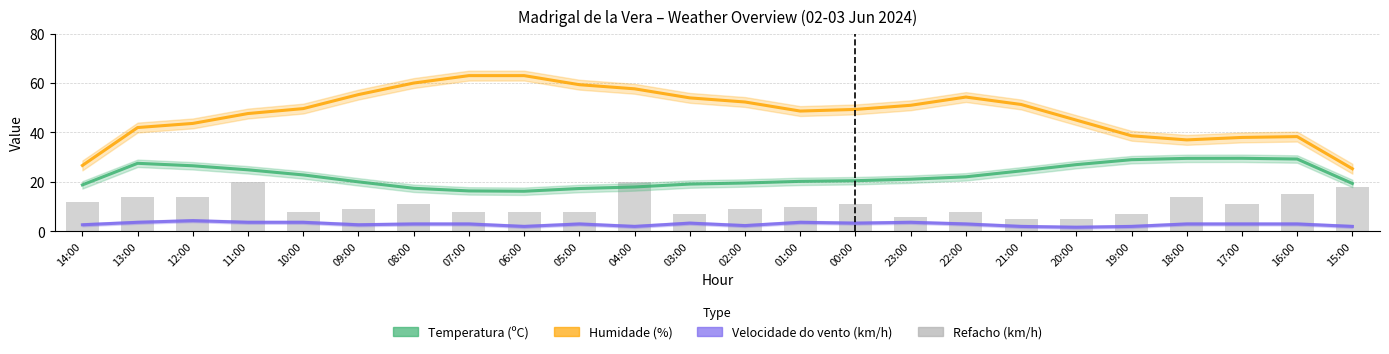

Is it true that Velocidade do vento (km/h) equals 5.1 at 05:00?

False